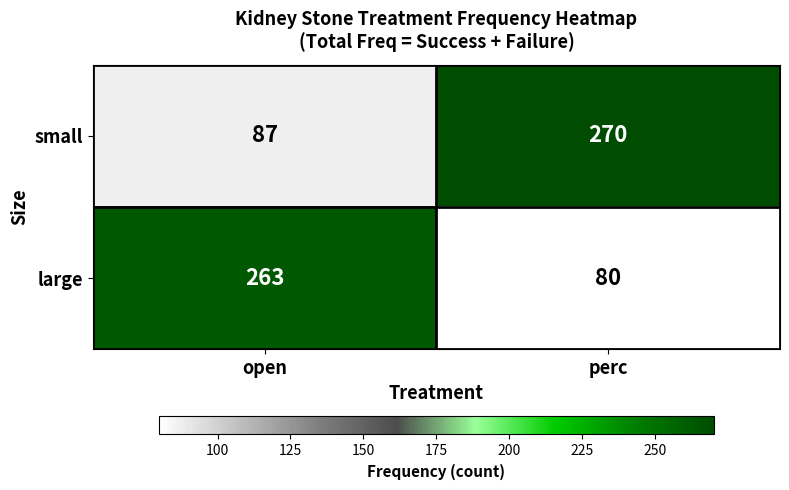

What is the maximum value shown in the chart?

270